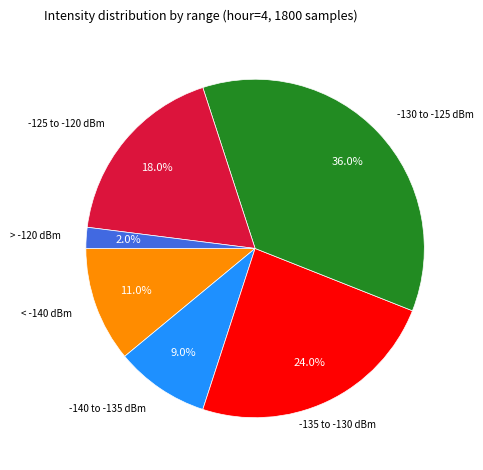

Count the number of slices in the pie.

6